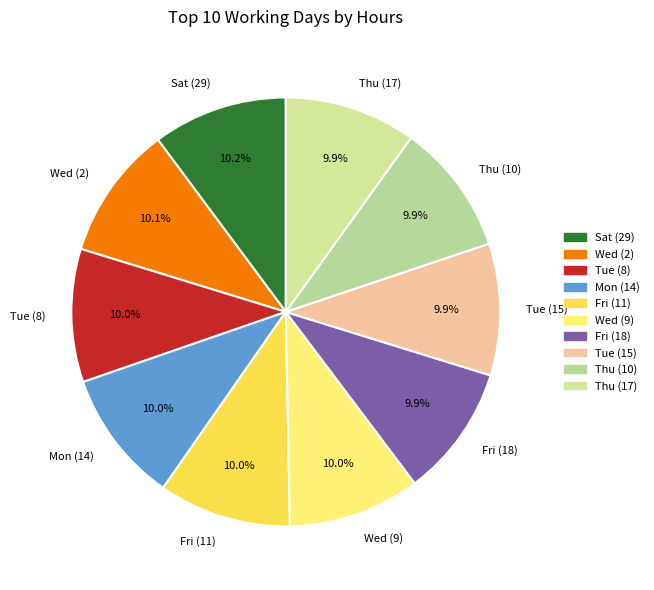

Is the sum of Thu (10) and Fri (11) greater than half?

No